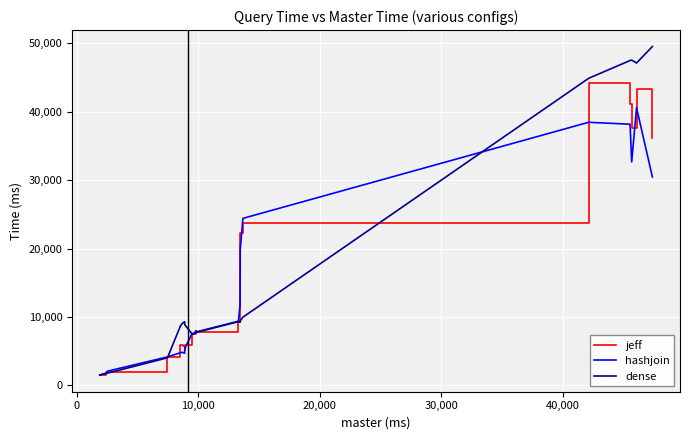

The value of hashjoin at 10,000 is 650. True or false?

False